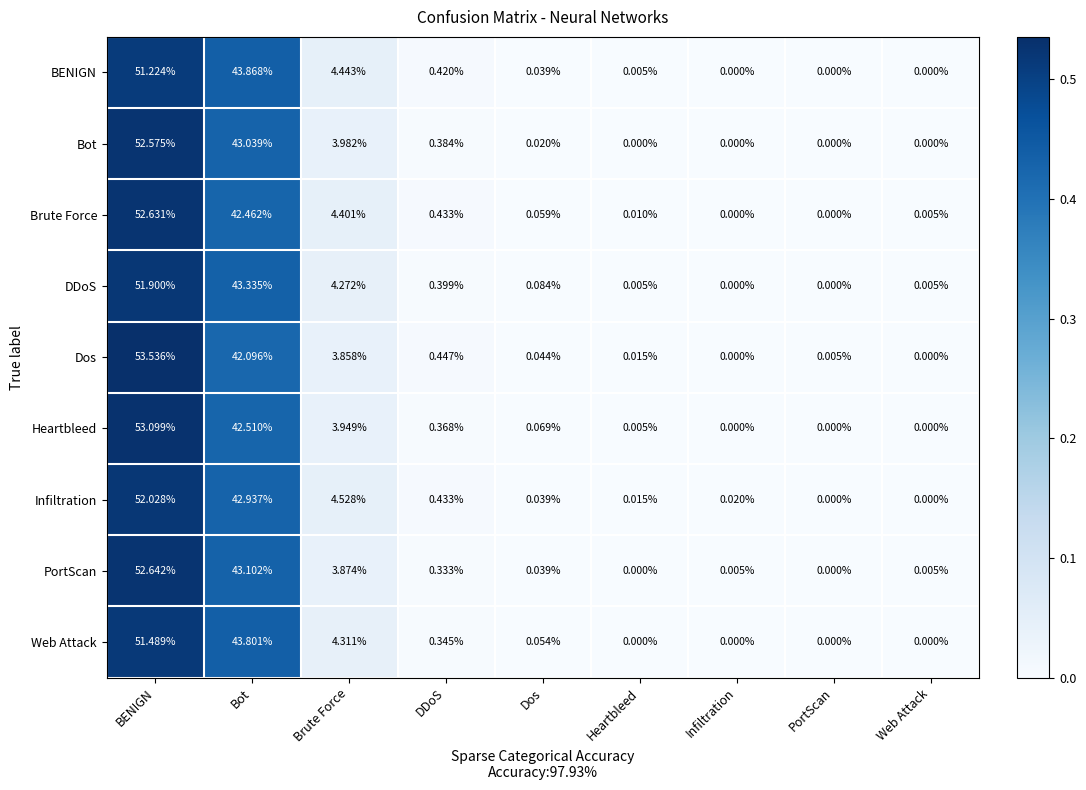

Which label corresponds to the largest value in the chart?

BENIGN